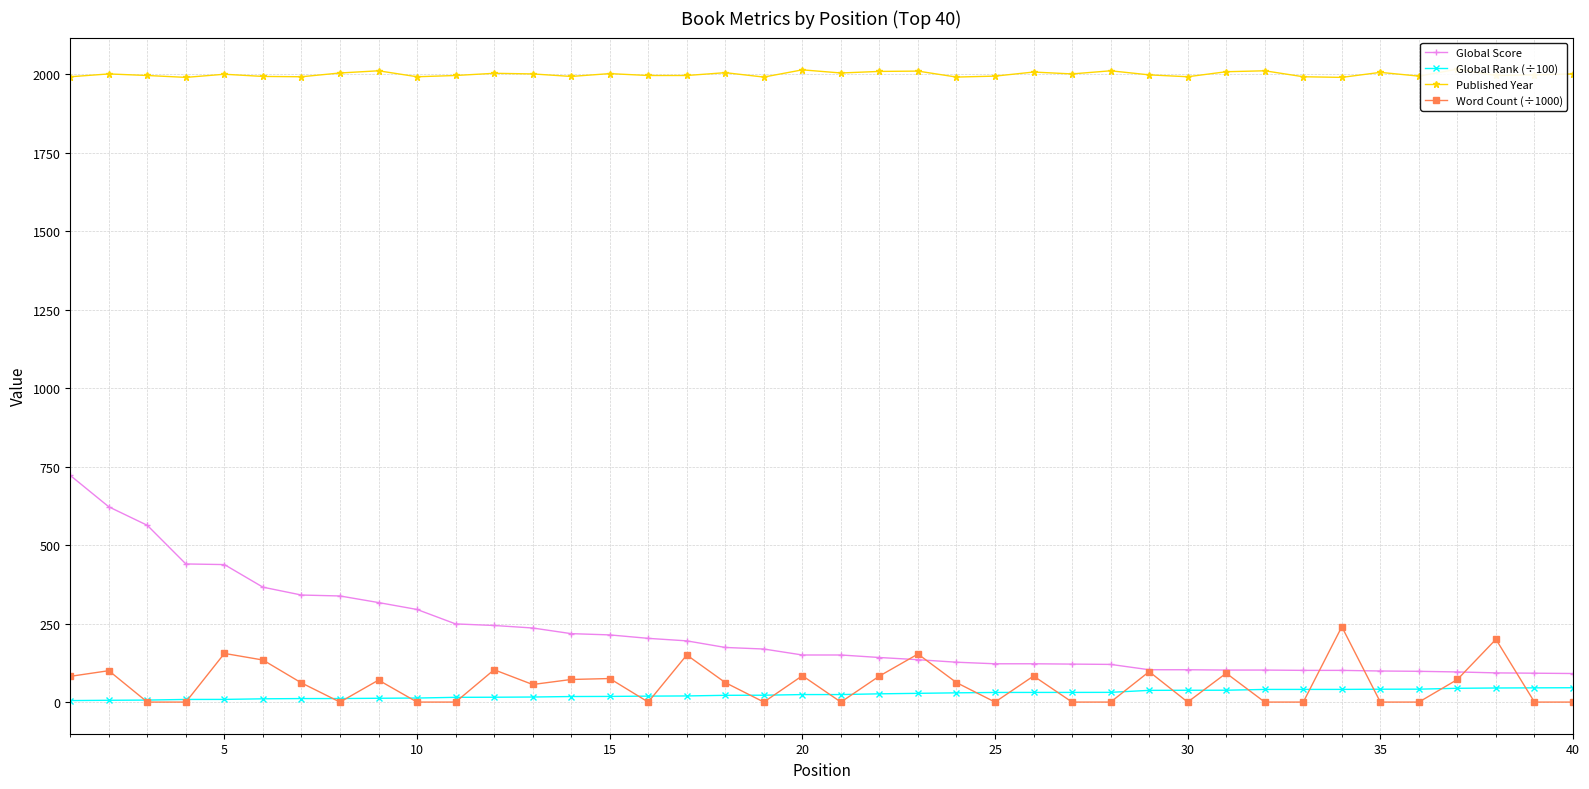

Is this an area chart (filled region under the line)?

No